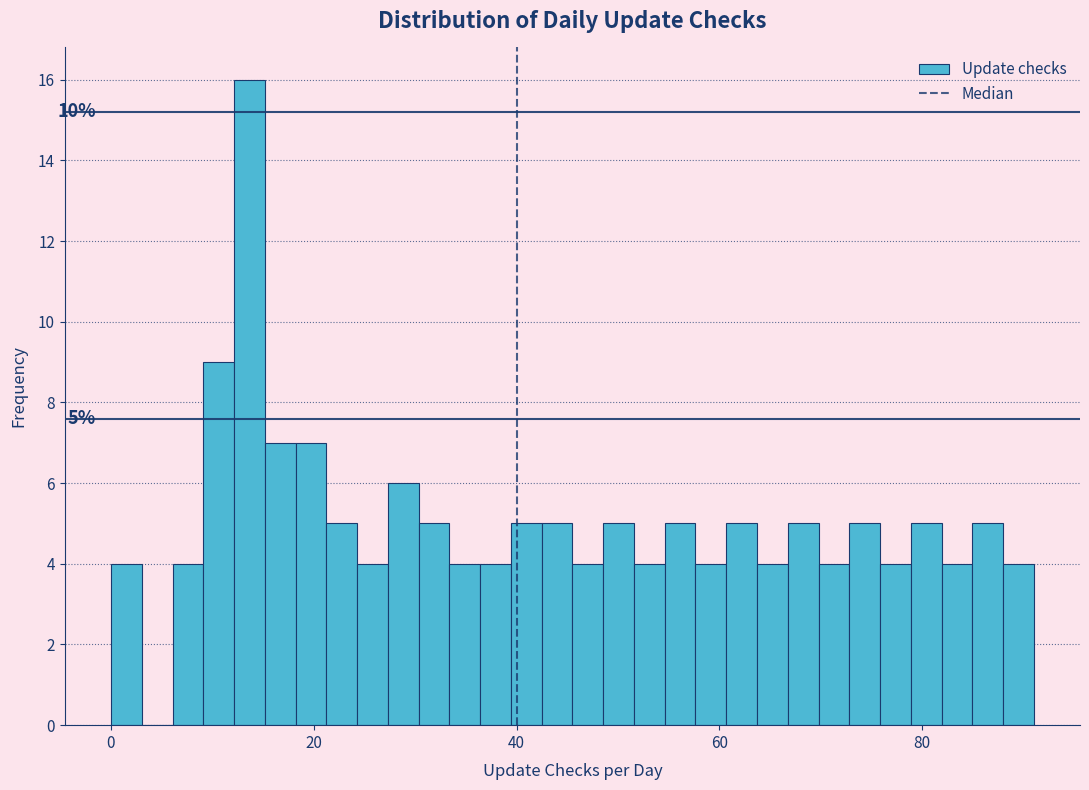

Around what value on the x-axis is the tallest bar? Give the approximate position of its centre, as read against the axis.

14